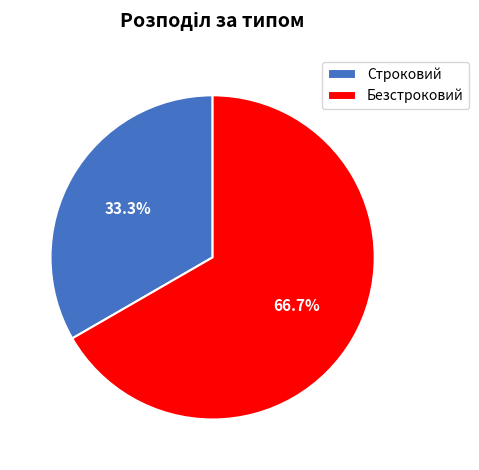

True or false: Строковий accounts for 33% of the total.

True